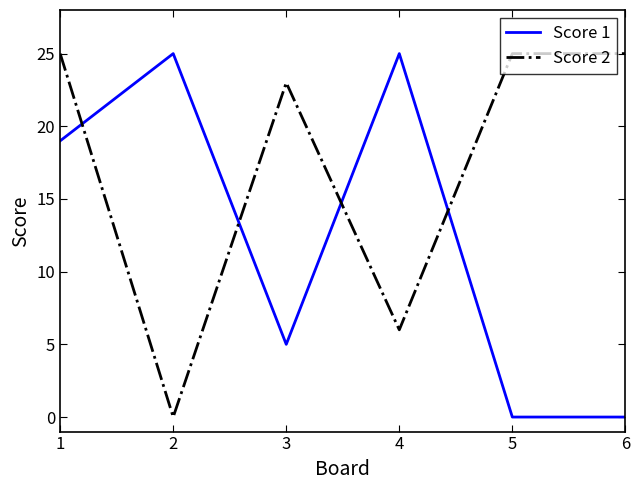

Is the value of Score 1 at 5 greater than the value of Score 2 at 5?

No